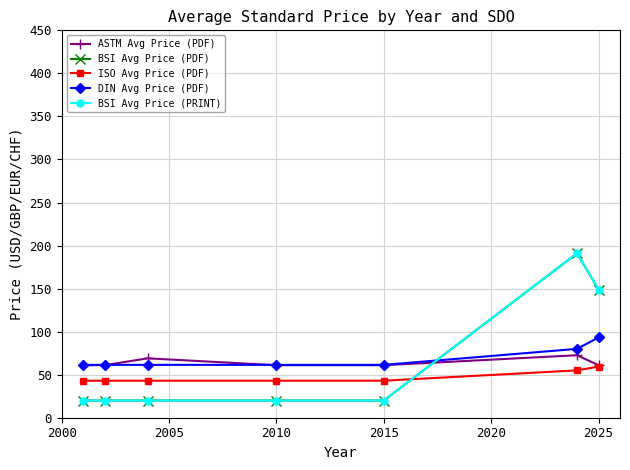

At how many categories does at least one series exceed 112?

2